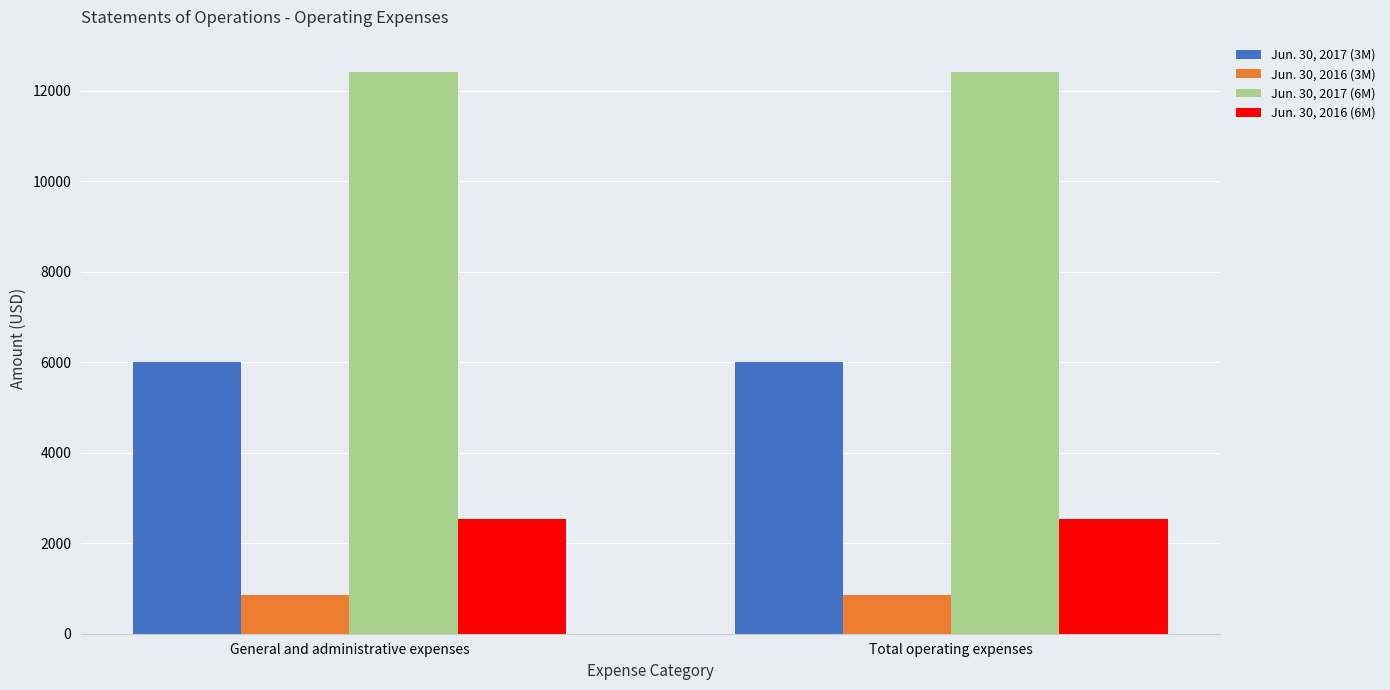

What position from the left is Total operating expenses?

2